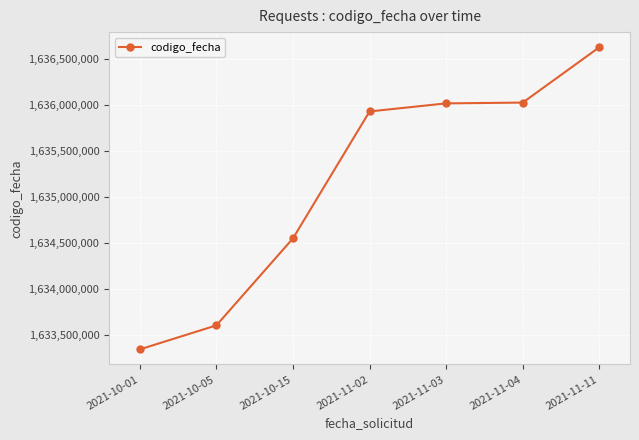

Approximately how many times larger is the value at 2021-11-04 compared to 2021-11-02?

1.0